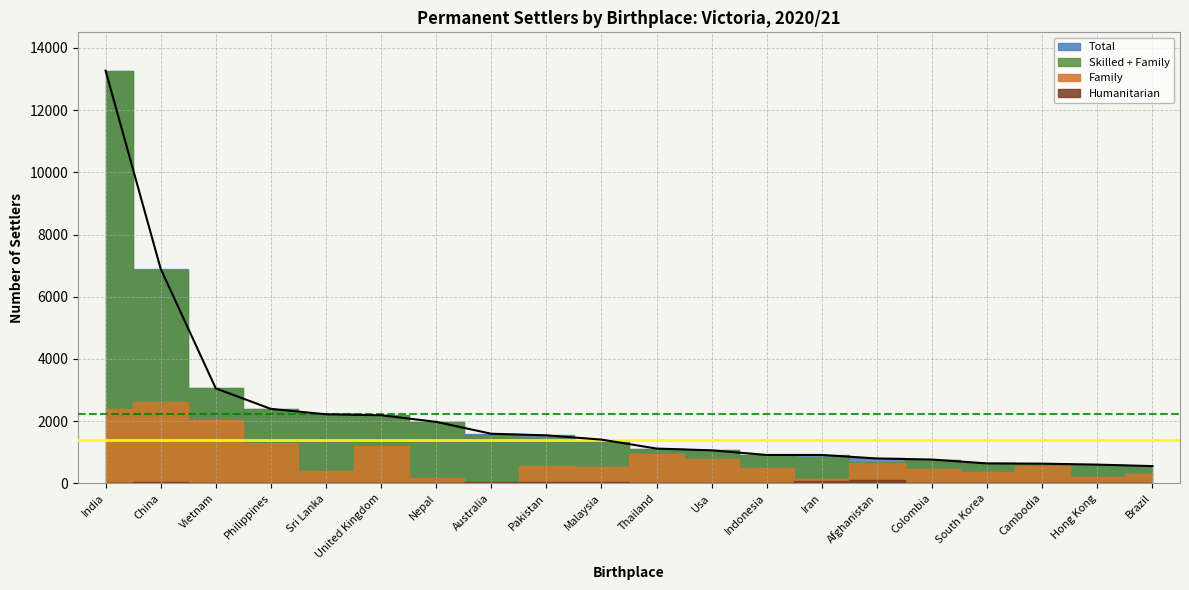

List the labels in order of Family value, largest first.

China, India, Vietnam, Philippines, United Kingdom, Thailand, Usa, Afghanistan, Pakistan, Cambodia, Malaysia, Indonesia, Colombia, Sri Lanka, South Korea, Brazil, Hong Kong, Nepal, Iran, Australia